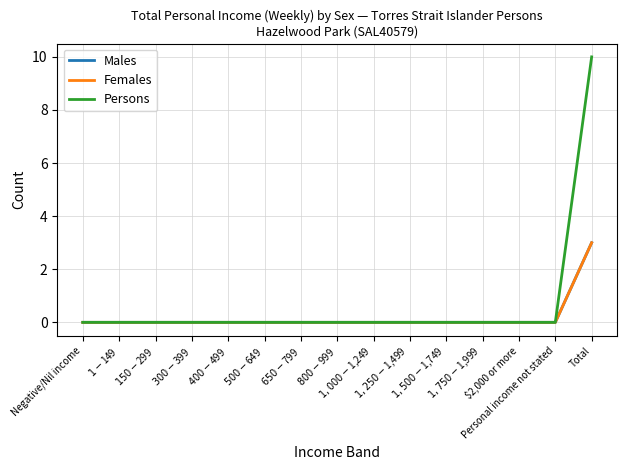

Does the chart display data point markers on the line(s)?

No